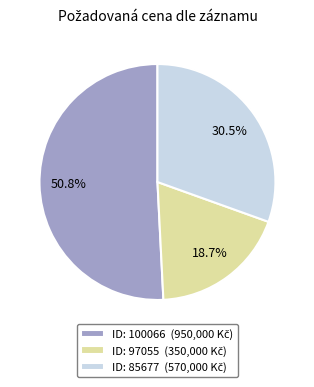

Does any single category account for the majority?

Yes